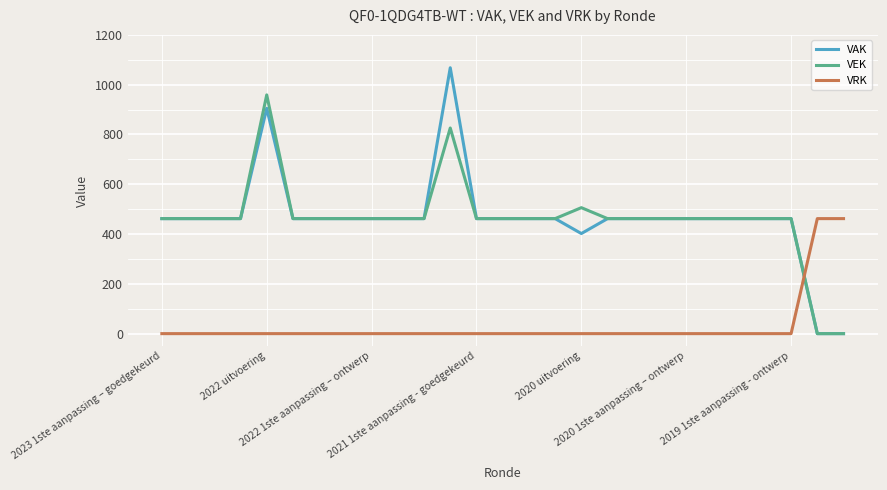

List the series in order of their peak value, lowest first.

VRK, VEK, VAK